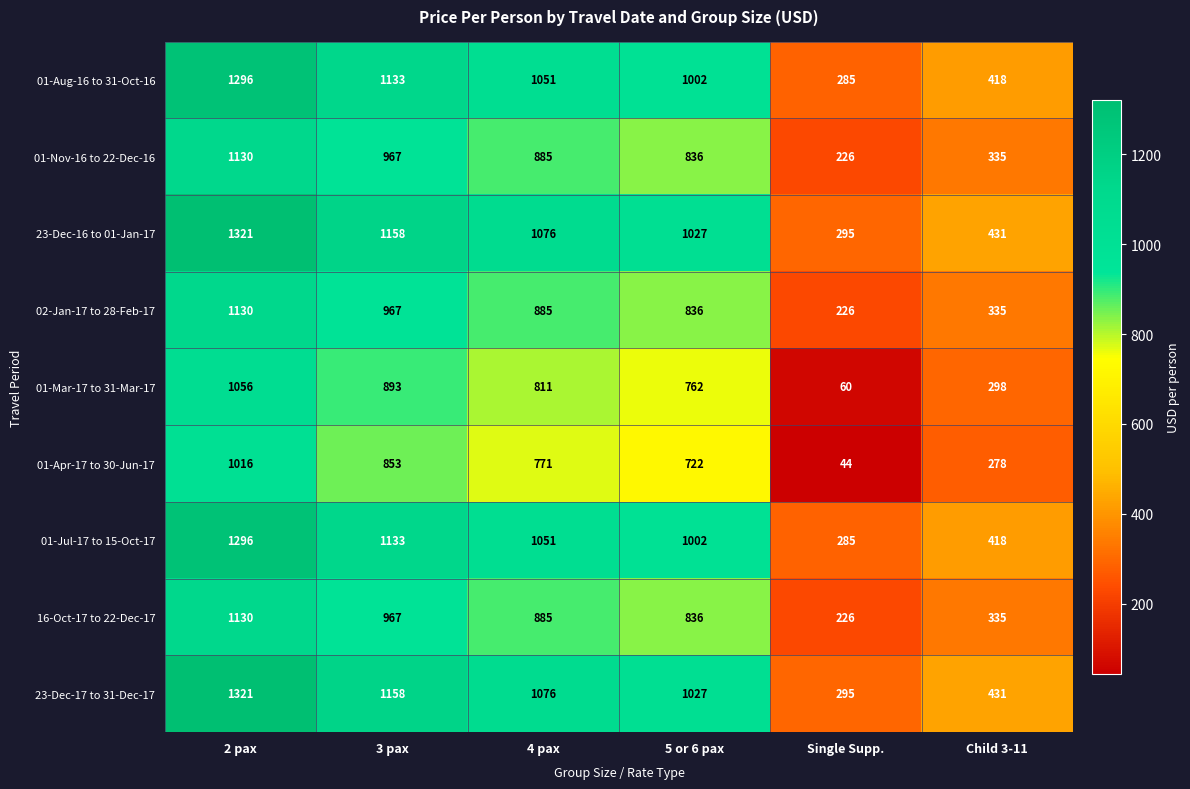

Which category has the highest value across all series?

2 pax